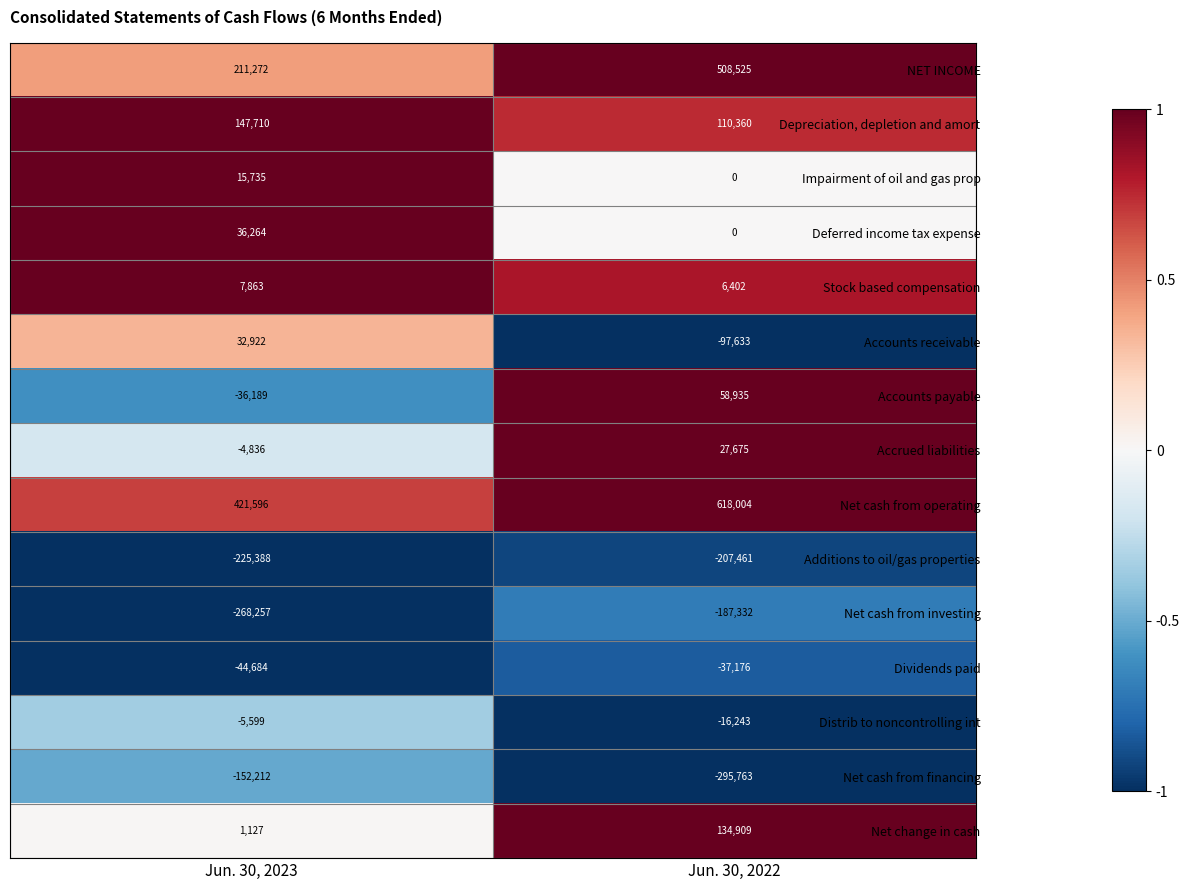

Reading left to right, what are all the values shown in this chart?

NET INCOME: 211272	508525
Depreciation, depletion and amort: 147710	110360
Impairment of oil and gas prop: 15735	0
Deferred income tax expense: 36264	0
Stock based compensation: 7863	6402
Accounts receivable: 32922	-97633
Accounts payable: -36189	58935
Accrued liabilities: -4836	27675
Net cash from operating: 421596	618004
Additions to oil/gas properties: -225388	-207461
Net cash from investing: -268257	-187332
Dividends paid: -44684	-37176
Distrib to noncontrolling int: -5599	-16243
Net cash from financing: -152212	-295763
Net change in cash: 1127	134909